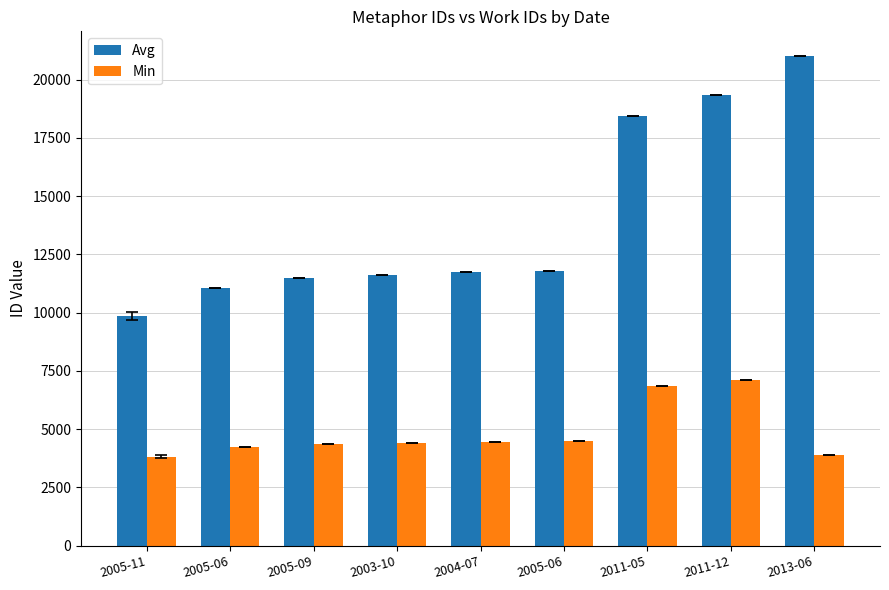

How many bars are there in total?

18